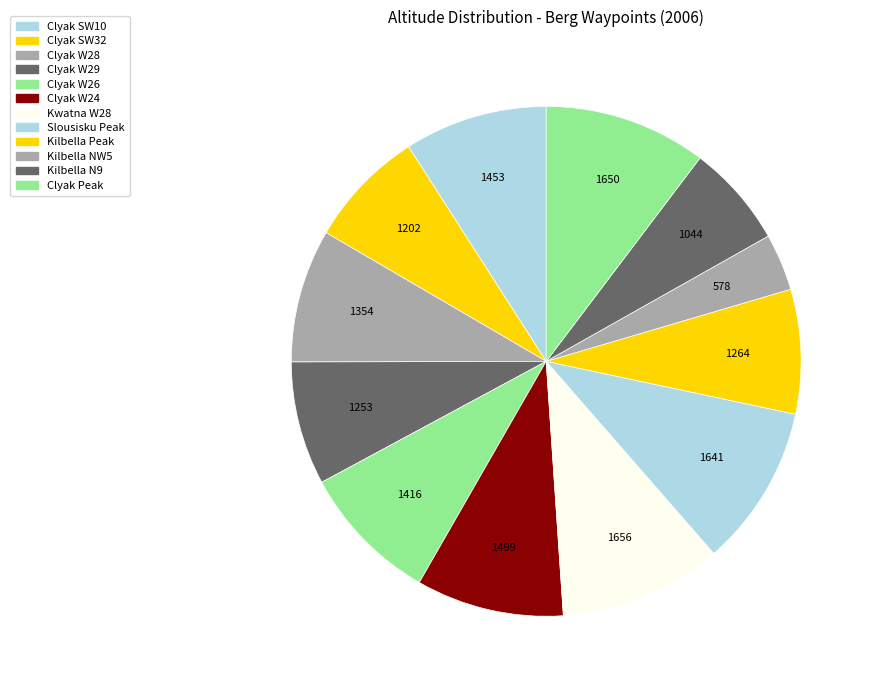

How many slices are in this pie chart?

12